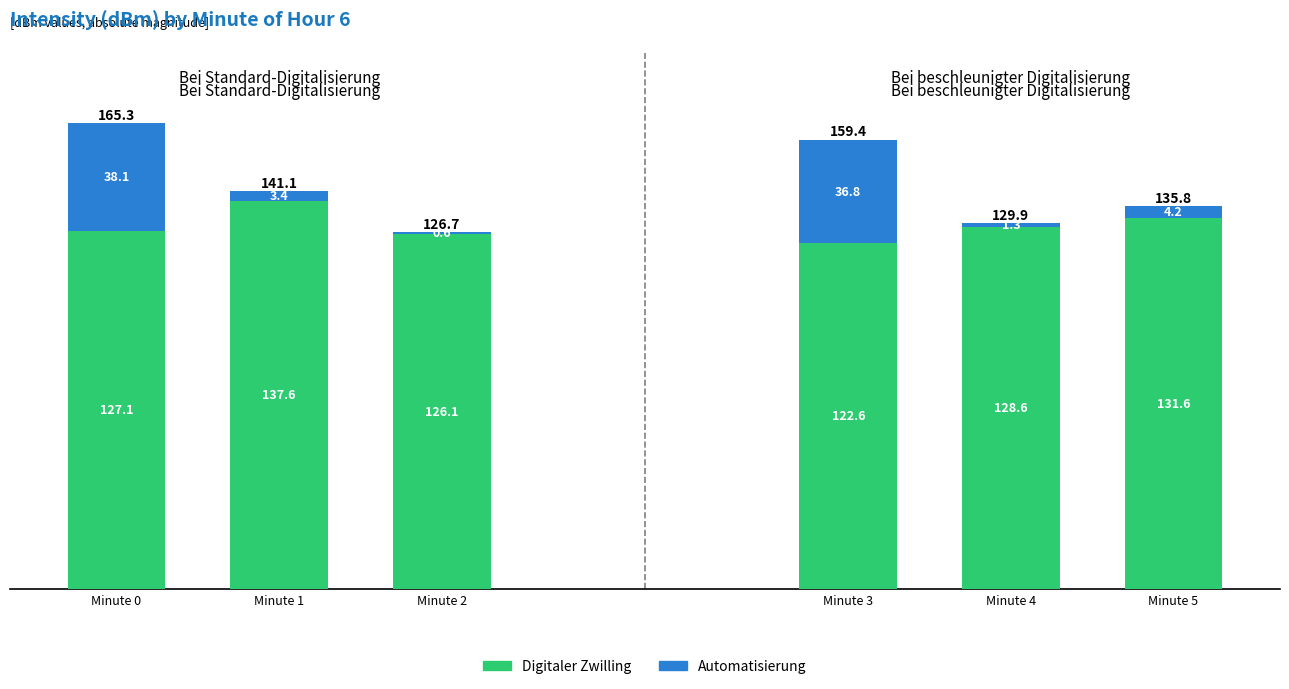

What is the sum of the Automatisierung values at Minute 2 and Minute 0?

38.7